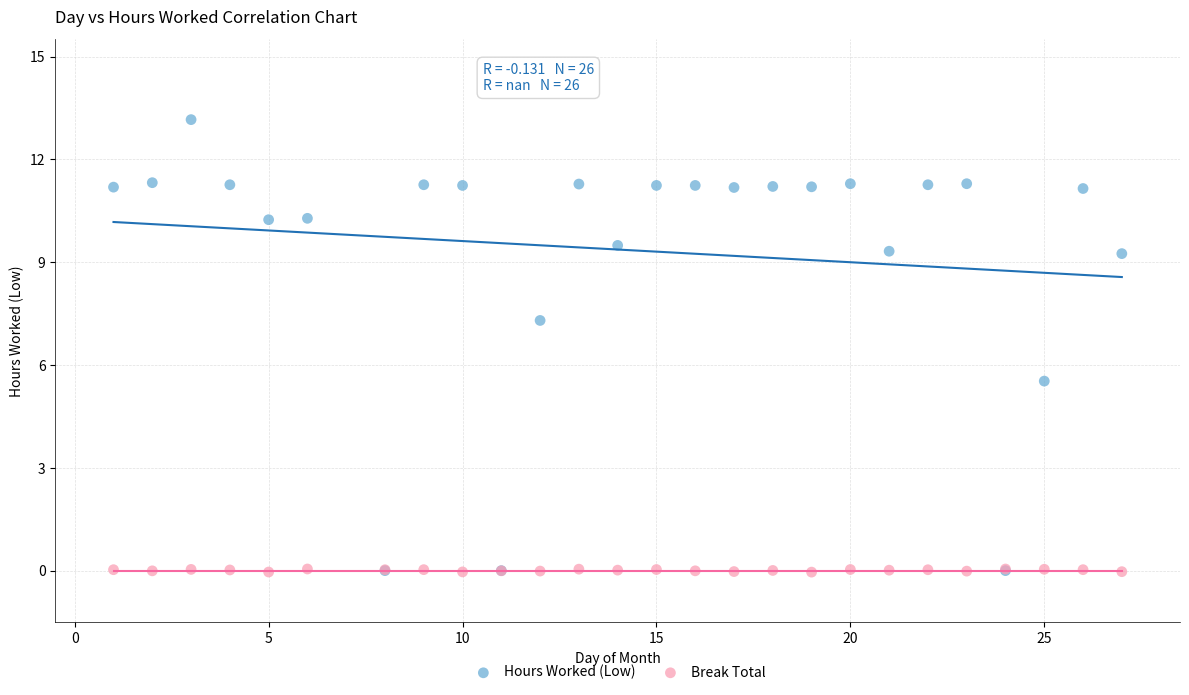

Across all series, what Y value is closest to 6?

5.5